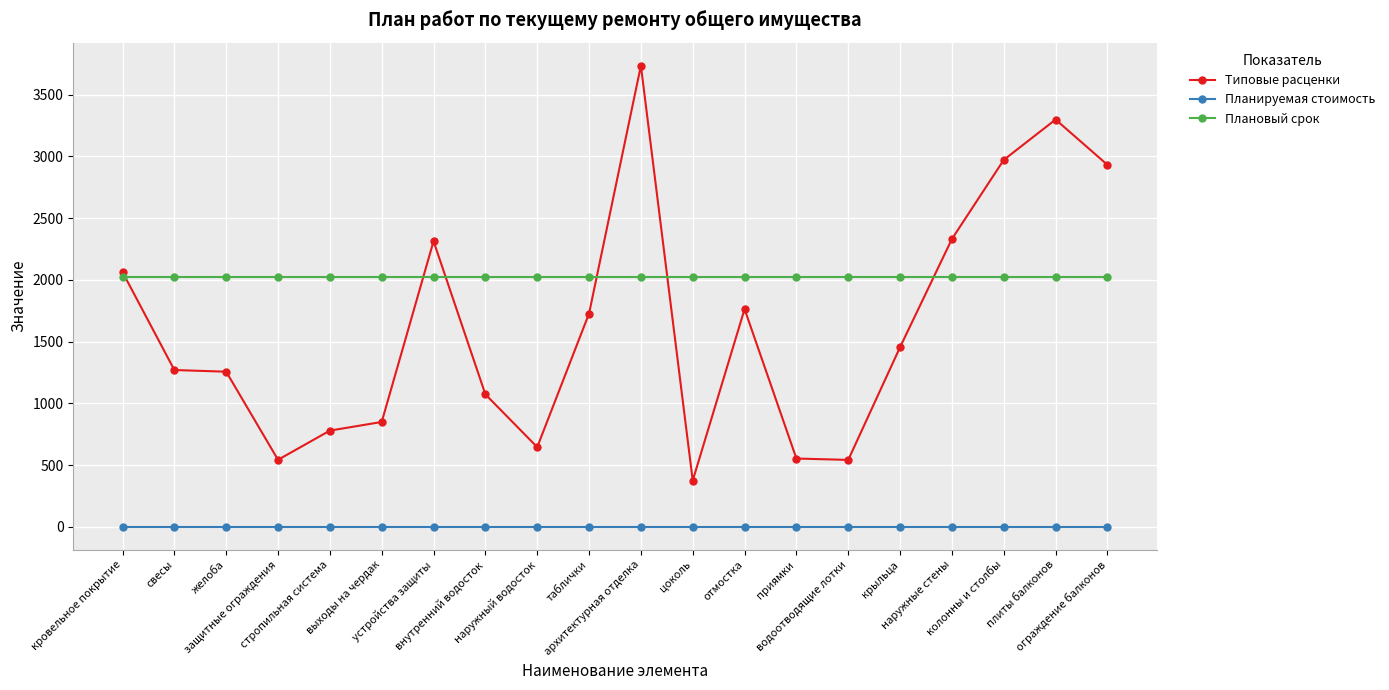

The Плановый срок series shows 2024.0 at архитектурная отделка. True or false?

True